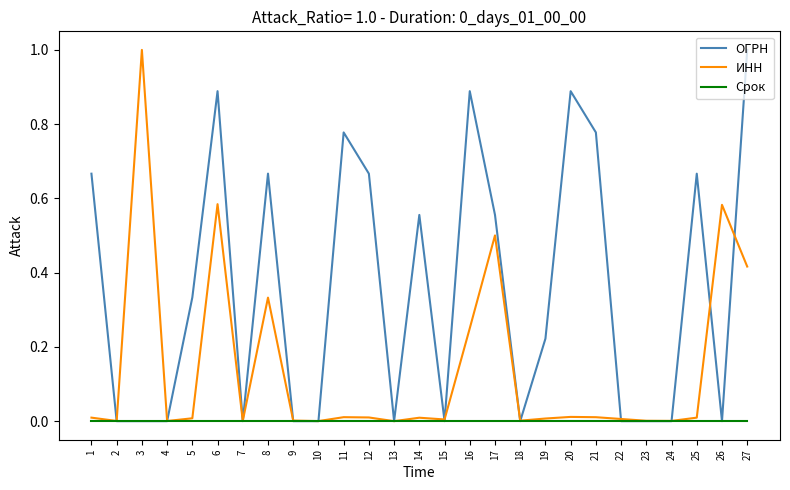

Between 17 and 19, which series saw the biggest shift?

ИНН